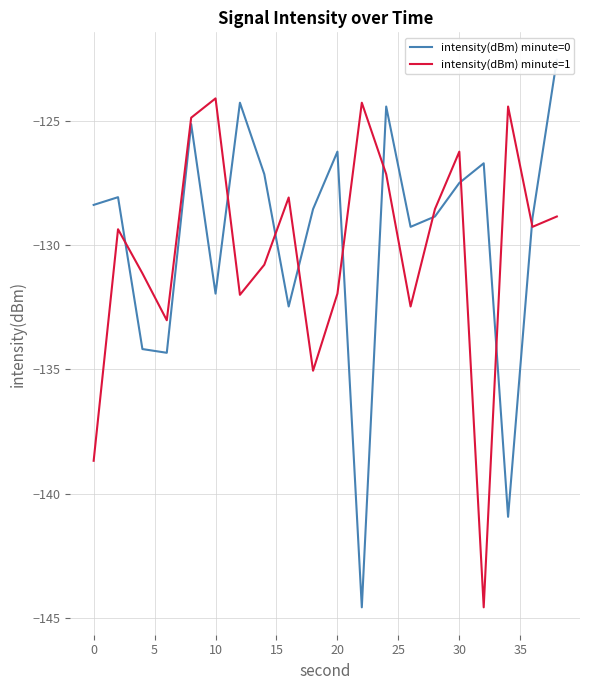

How many interior local valleys does the intensity(dBm) minute=1 series have?

6